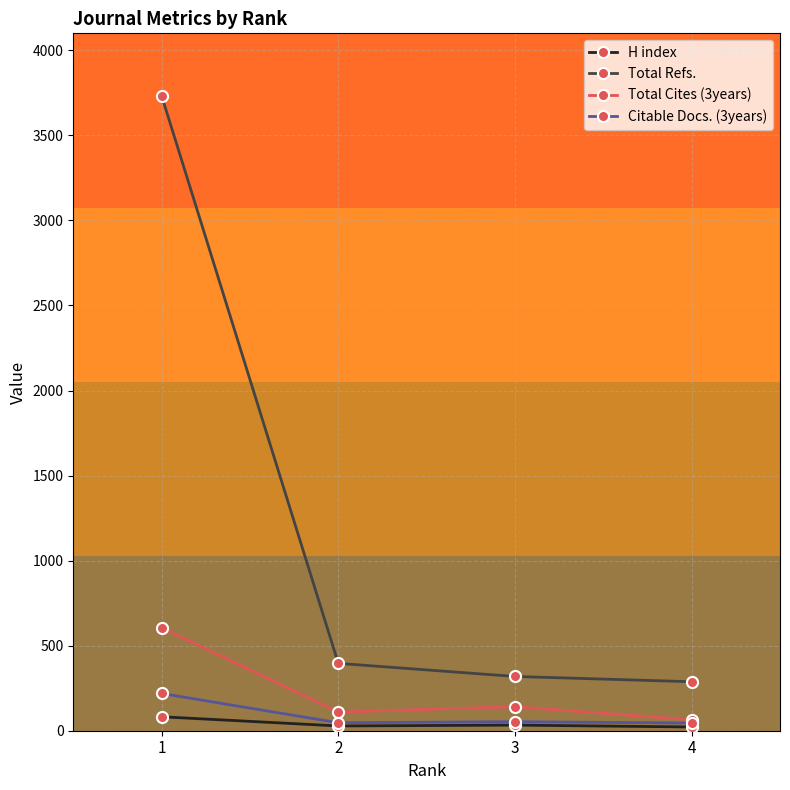

At which label does Total Refs. first exceed 396?

1